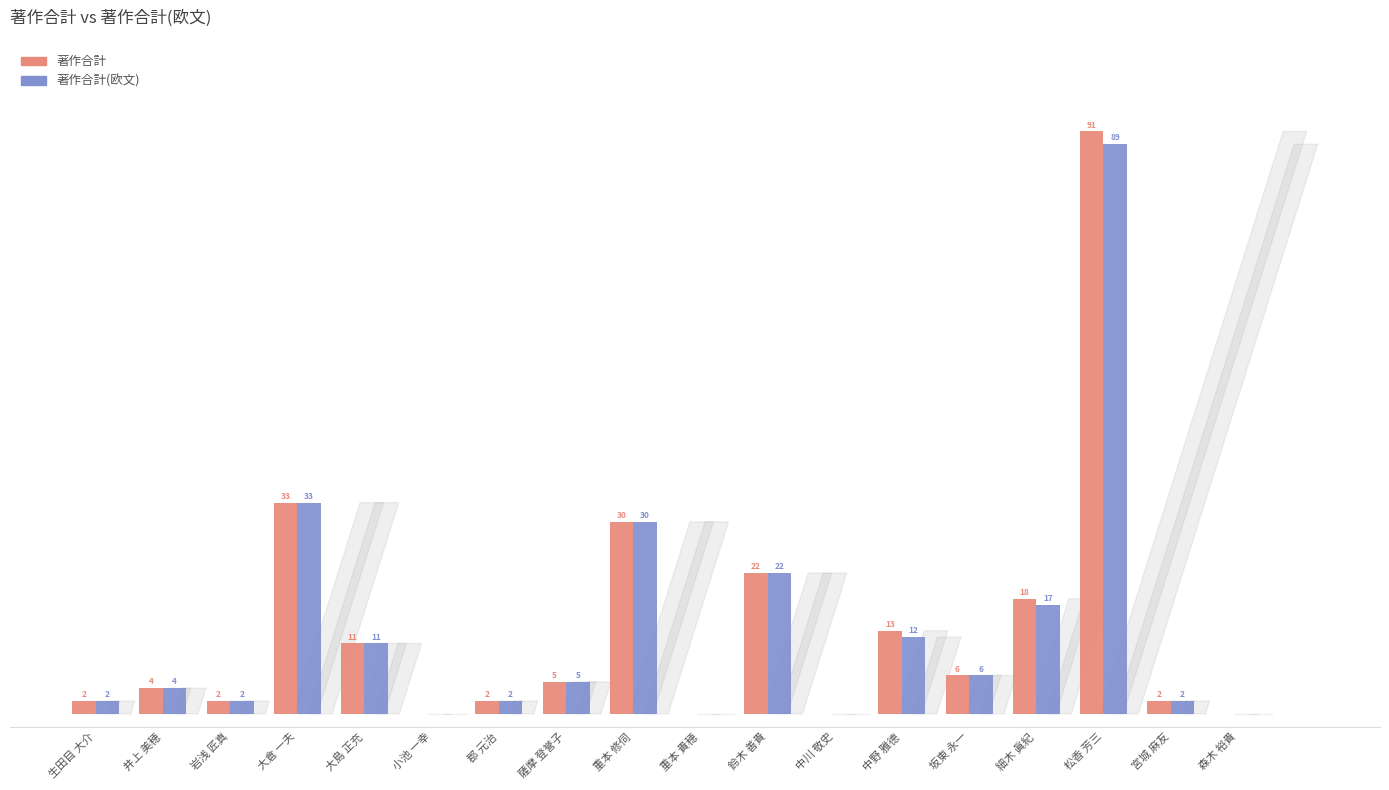

Where does the 著作合計 series first go above 5?

大倉 一夫